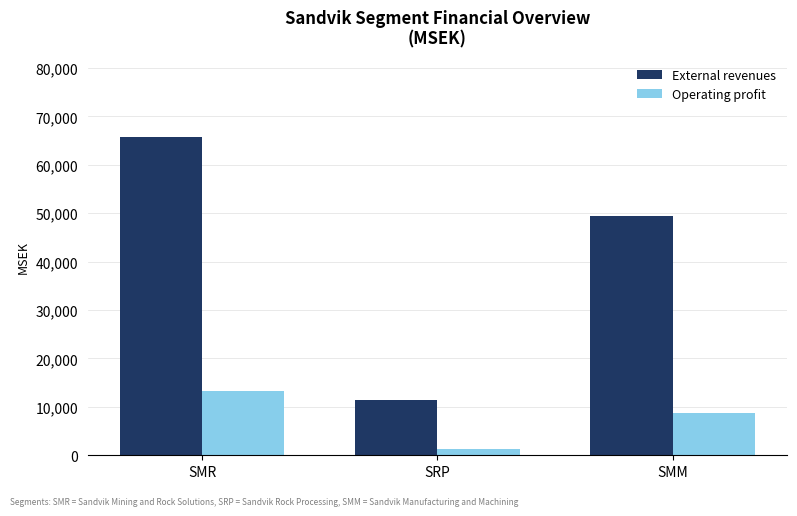

How many bars are there in total?

6